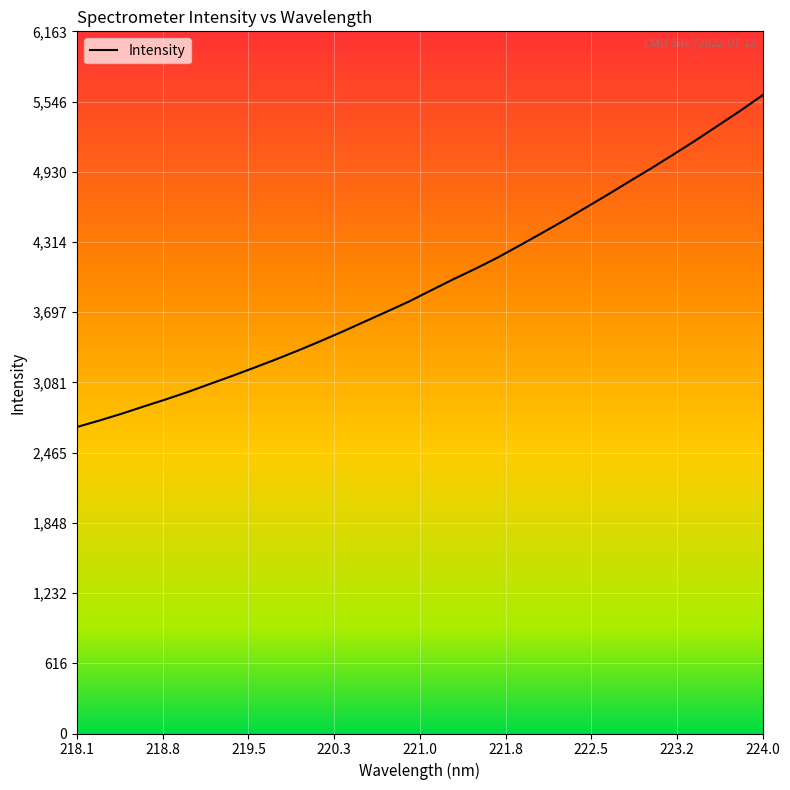

Count the number of categories in the chart.

32